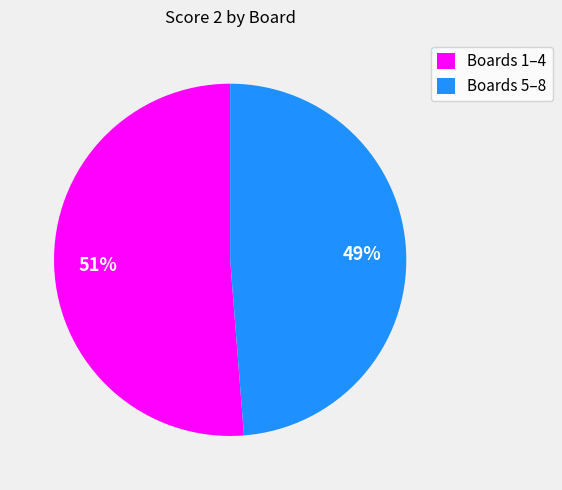

Do Boards 5–8 and Boards 1–4 together represent more than half of the pie?

Yes